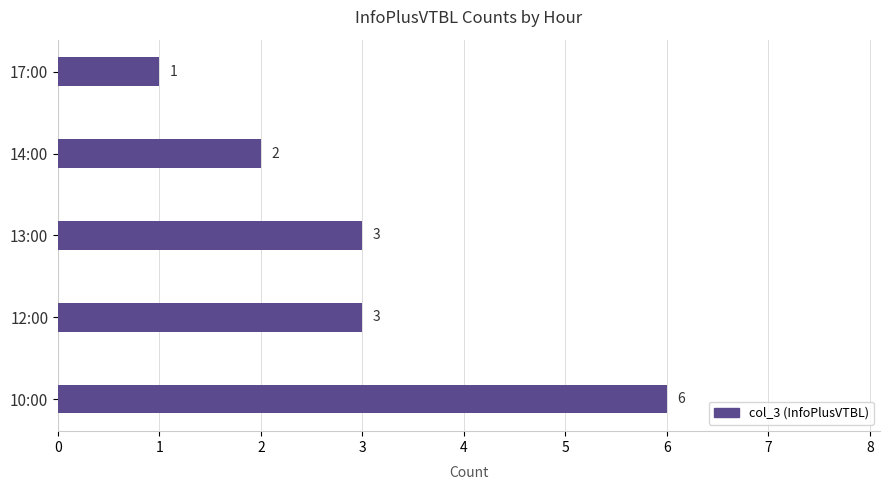

What is the minimum value shown in the chart?

1